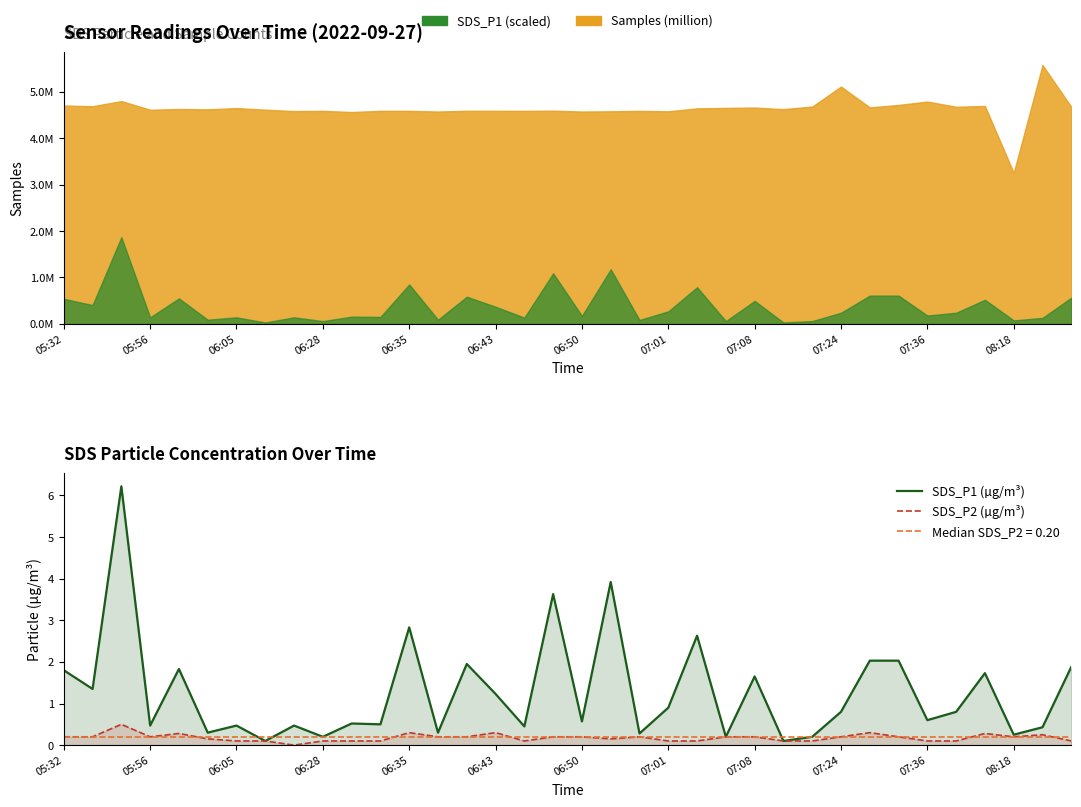

The SDS_P1 (µg/m³) series shows 1.1 at 35. True or false?

False